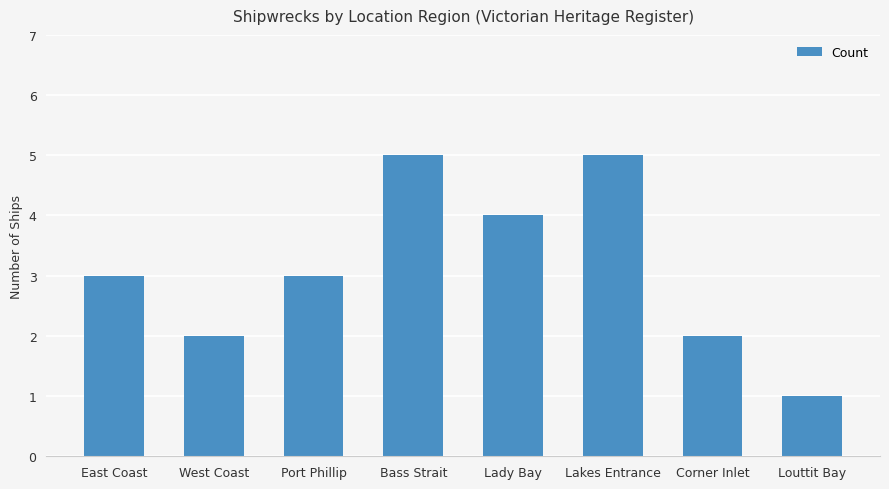

How many values are between 2 and 5?

7